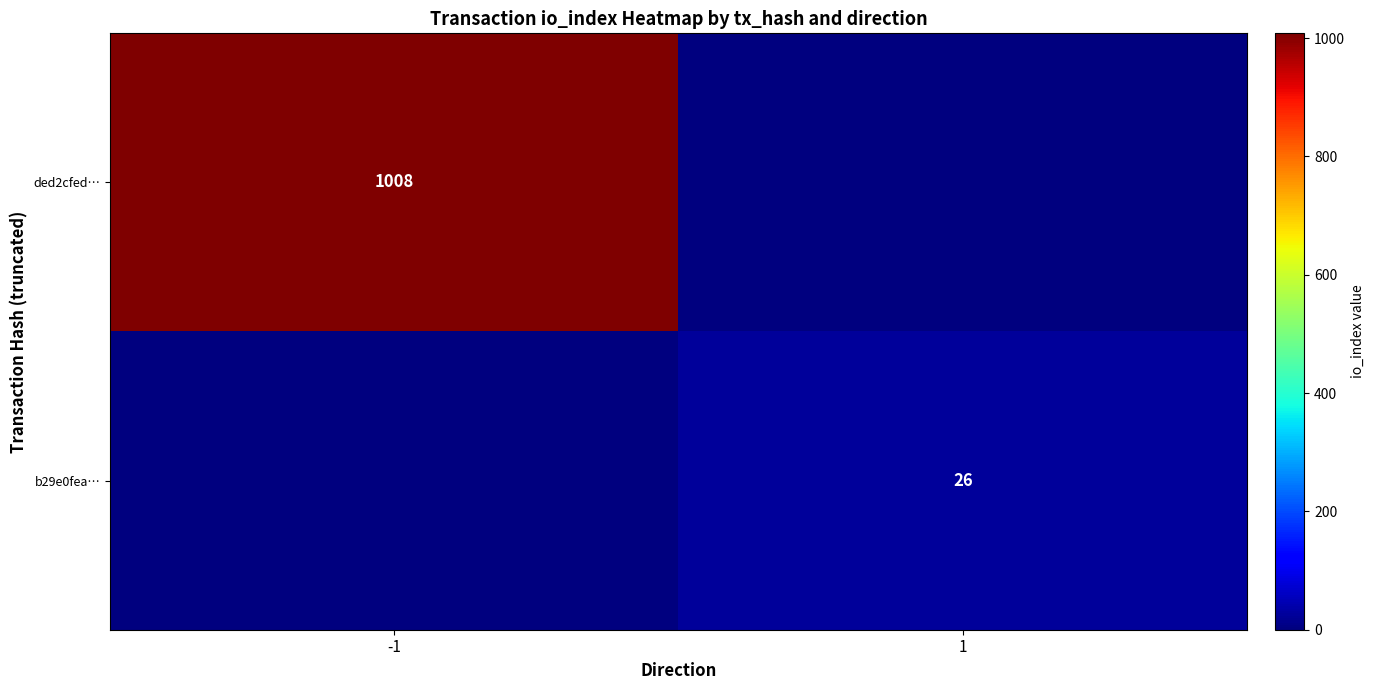

Is the value of ded2cfed… at -1 greater than the value of b29e0fea… at 1?

Yes